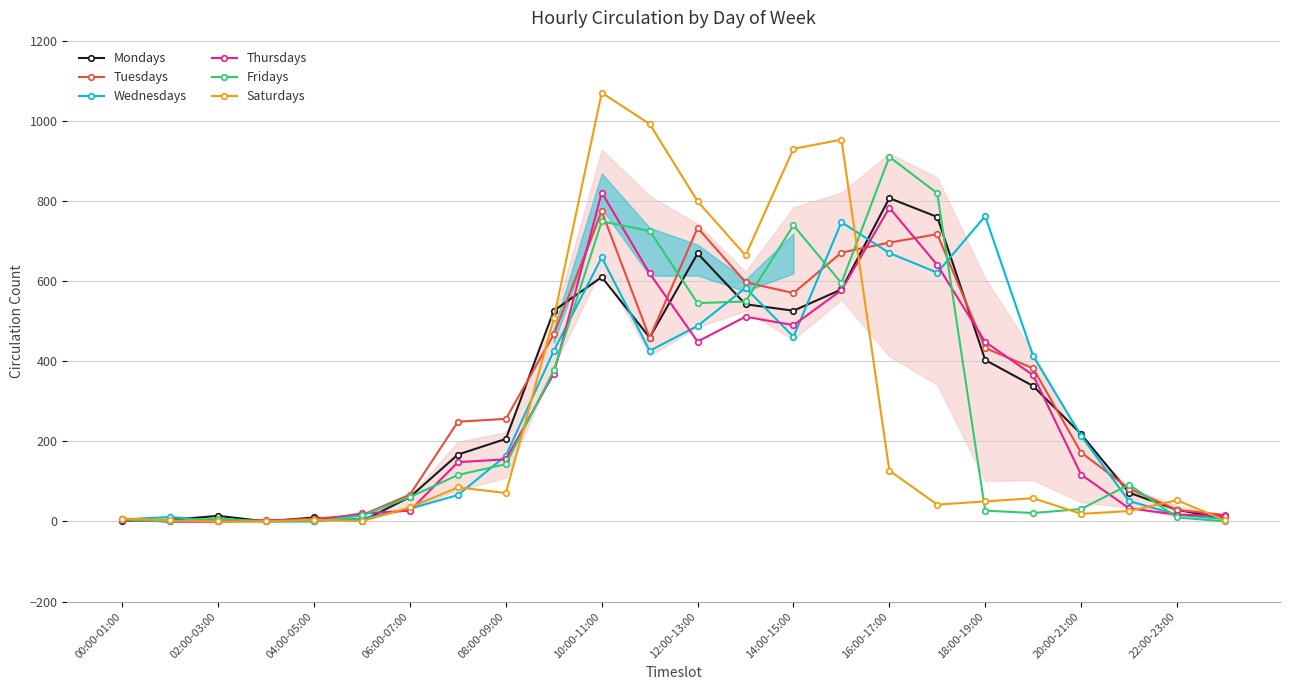

How many lines are shown in the chart?

6